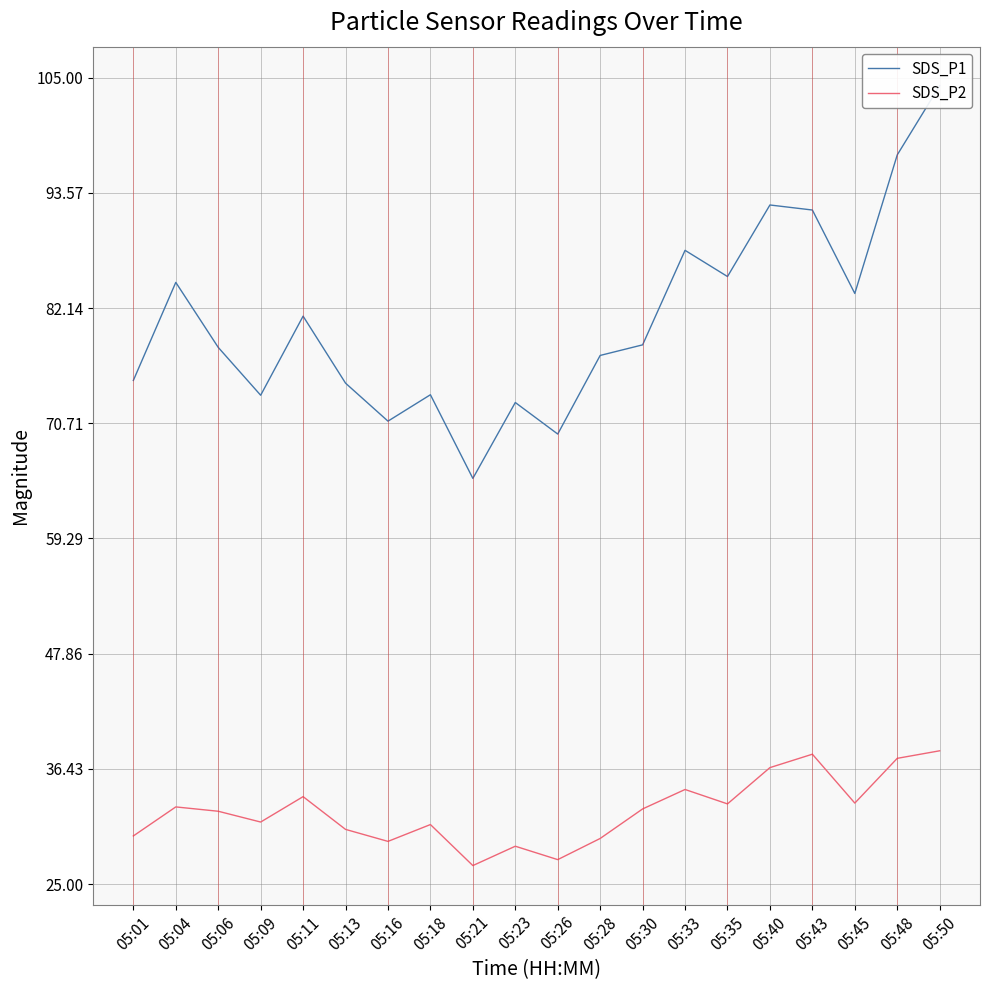

What is the sum of the SDS_P2 values at 05:13 and 05:06?

62.6